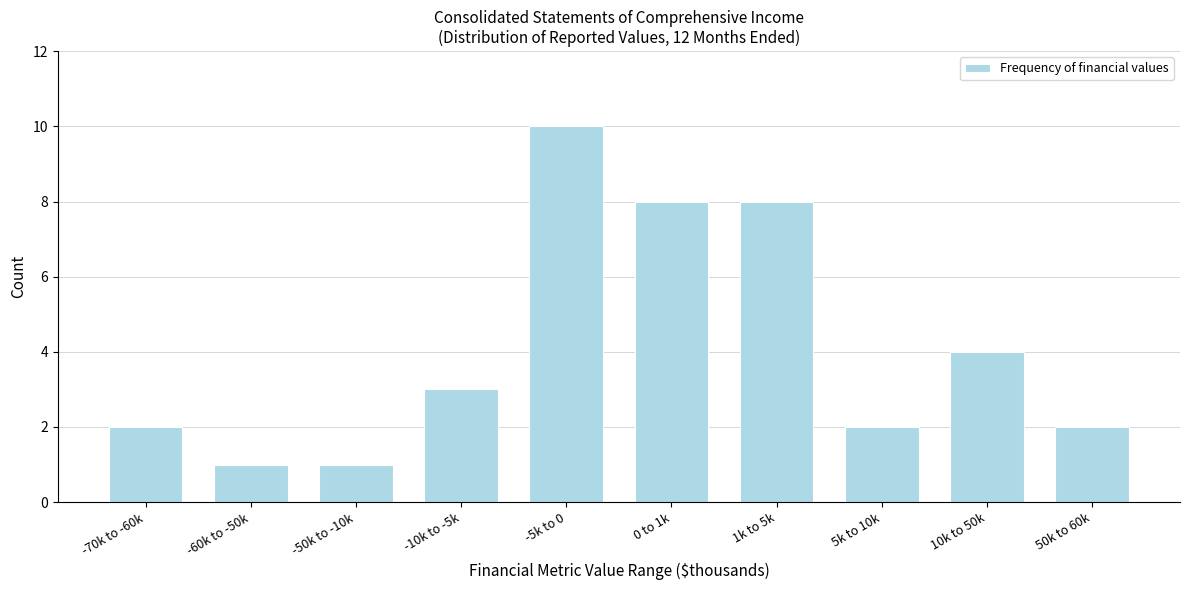

Reading left to right, extract all data points from this chart.

-70k to -60k=2	-60k to -50k=1	-50k to -10k=1	-10k to -5k=3	-5k to 0=10	0 to 1k=8	1k to 5k=8	5k to 10k=2	10k to 50k=4	50k to 60k=2